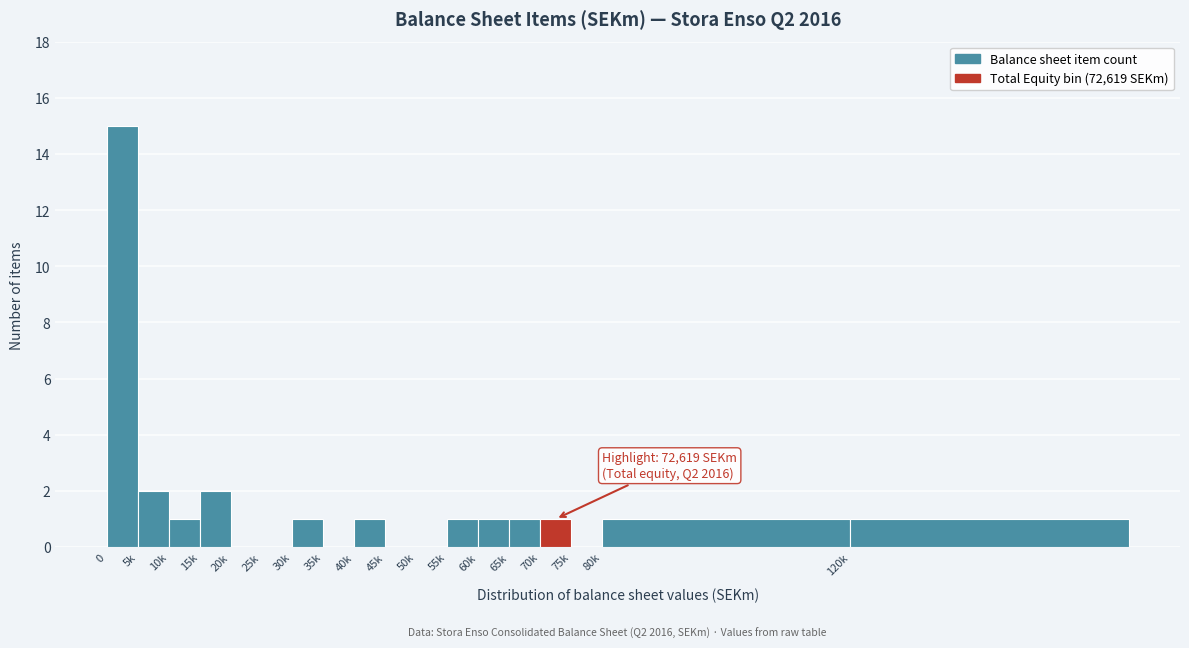

Reading left to right, what are all the values shown in this chart?

0=15	5k=2	10k=1	15k=2	20k=0	25k=0	30k=1	35k=0	40k=1	45k=0	50k=0	55k=1	60k=1	65k=1	70k=1	75k=0	80k=1	120k=1